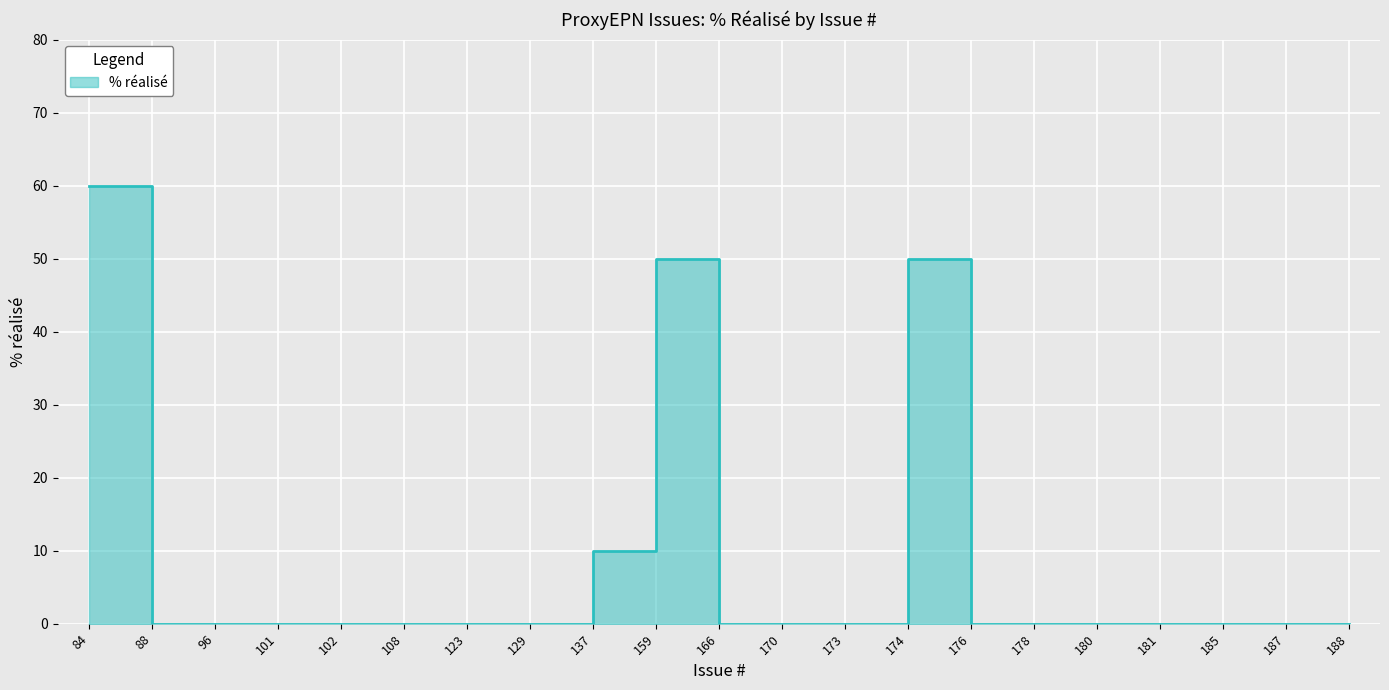

Reading right to left, transcribe all the data shown in this chart.

188=0	187=0	185=0	181=0	180=0	178=0	176=0	174=50	173=0	170=0	166=0	159=50	137=10	129=0	123=0	108=0	102=0	101=0	96=0	88=0	84=60